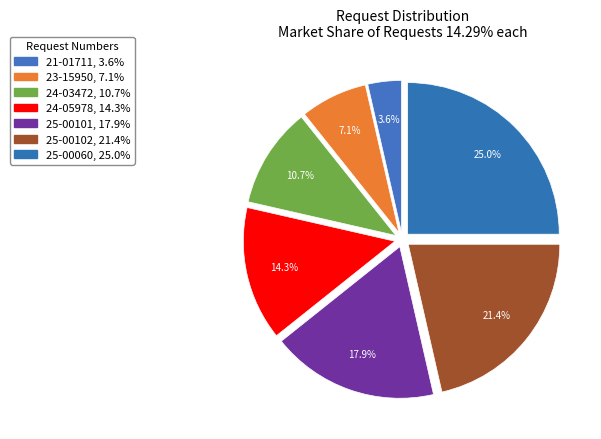

To the nearest percent, what percentage of the pie is 25-00060?

25%